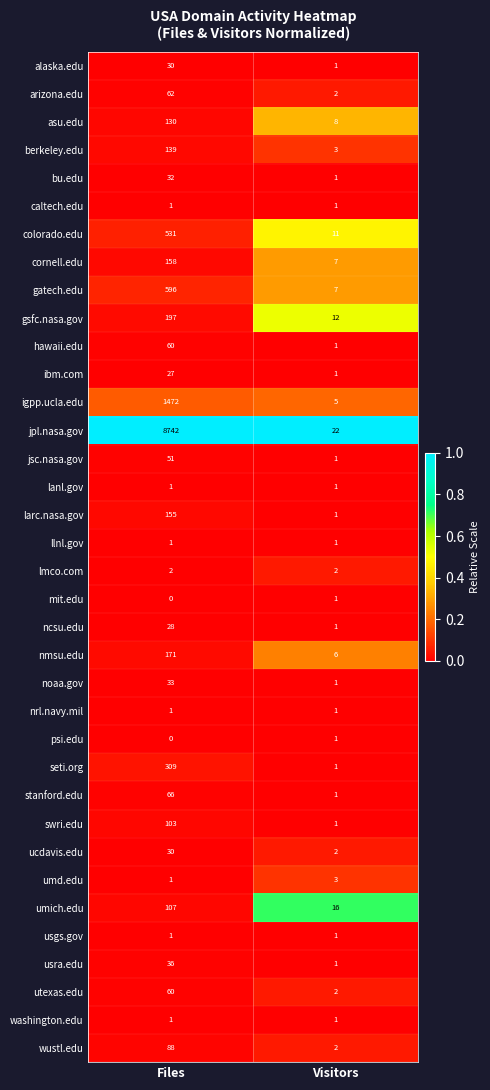

What value does the alaska.edu series have at Files?

30